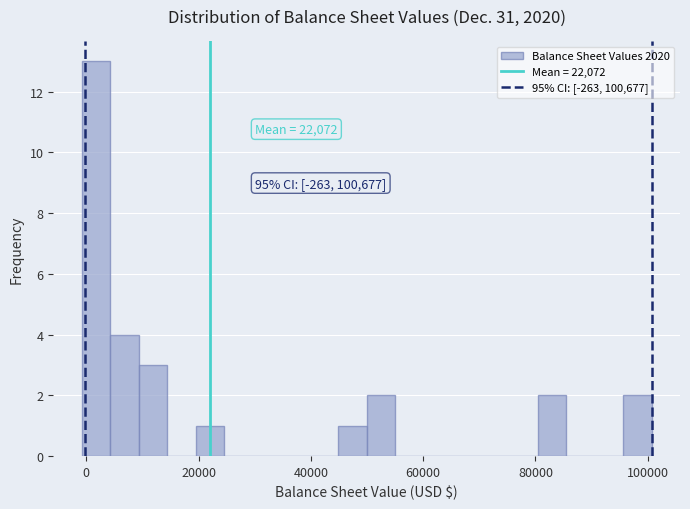

Around what value on the x-axis is the tallest bar? Give the approximate position of its centre, as read against the axis.

2000